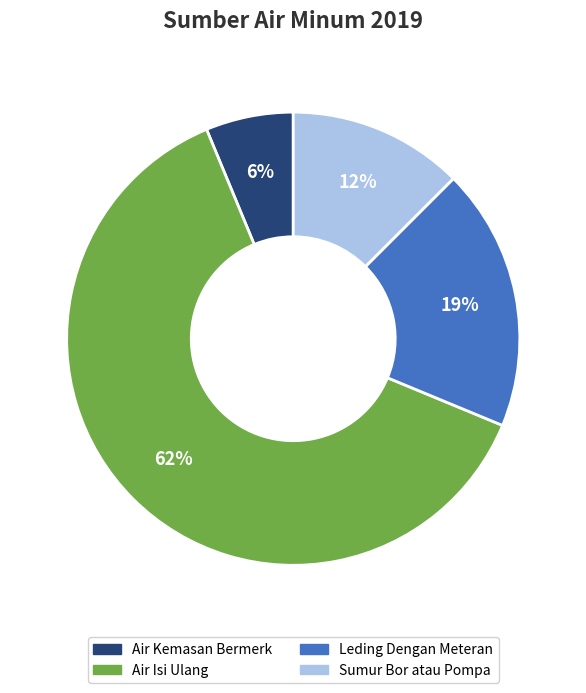

The Air Kemasan Bermerk slice represents 14% of the pie. True or false?

False